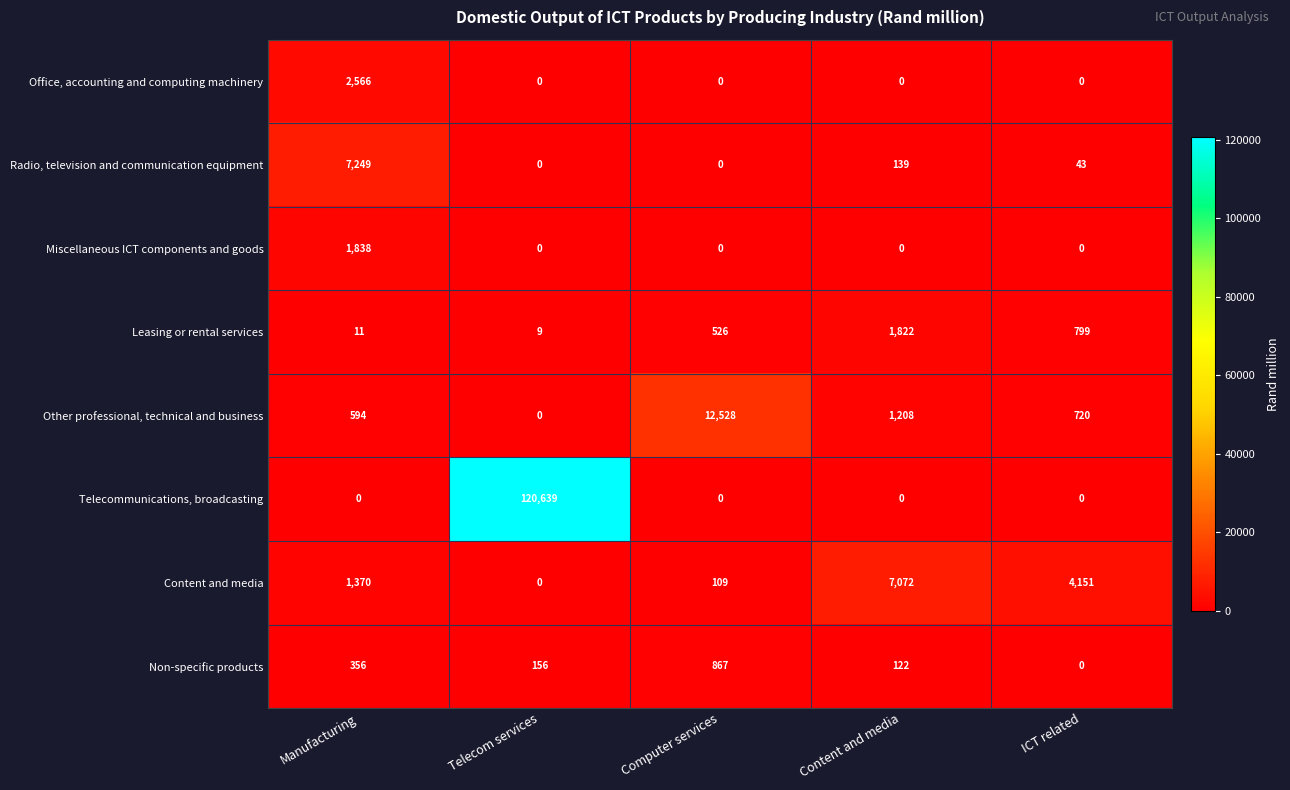

What is the total value across all series at Manufacturing?

13984